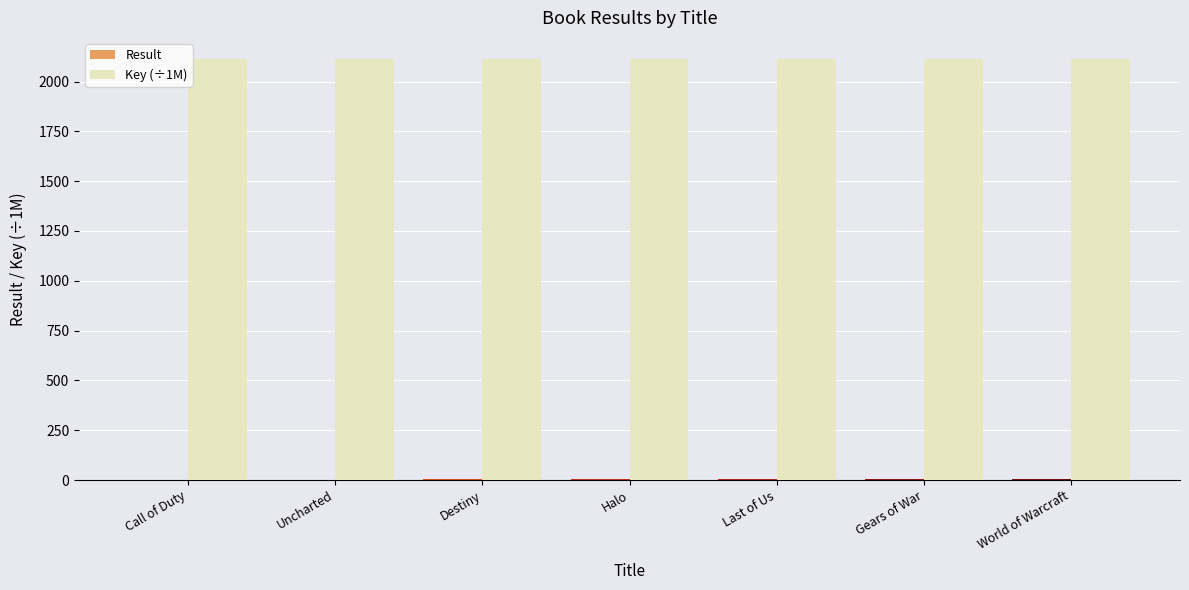

The value of Key (÷1M) at Destiny is 2778.6. True or false?

False